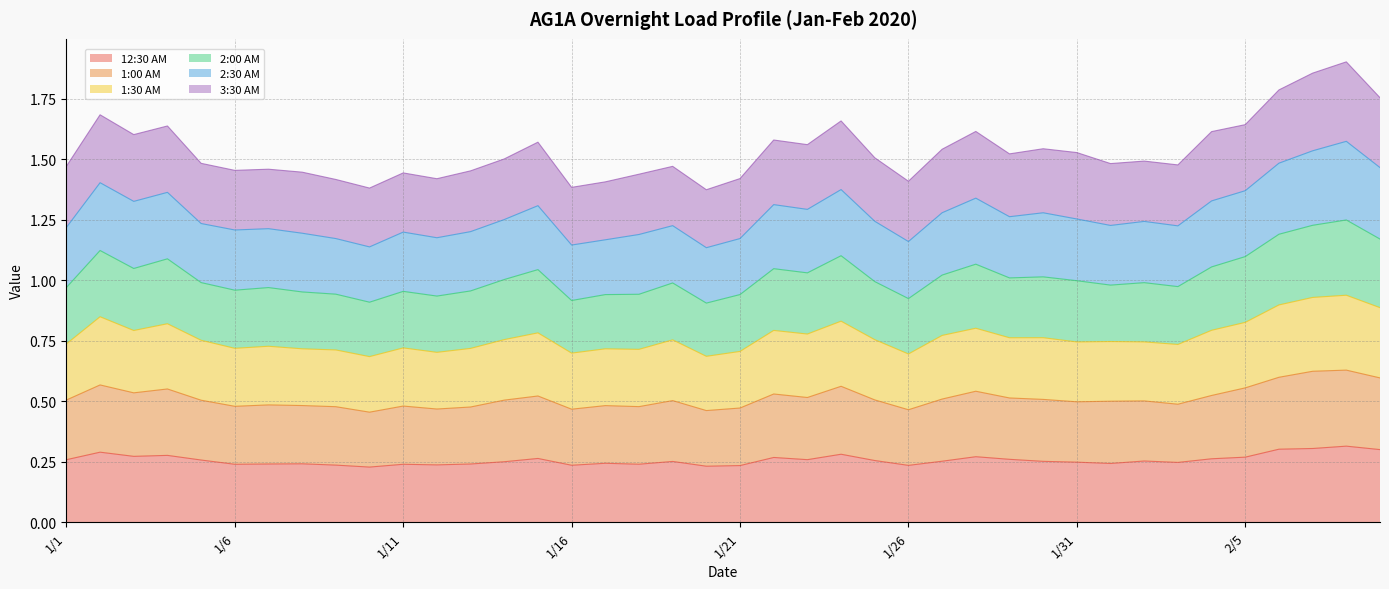

What is the value of the 12:30 AM point at the 22nd from the left?

0.3